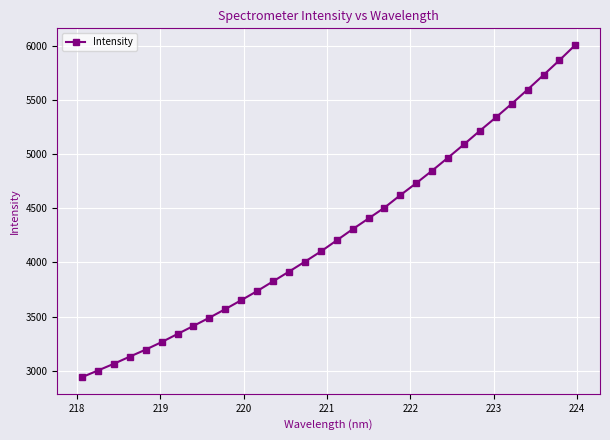

Reading left to right, what are all the values shown in this chart?

2940.0	3001.6	3063.6	3129.7	3194.6	3263.8	3338.9	3413.2	3489.1	3568.6	3650.7	3735.1	3824.8	3914.5	4006.4	4100.5	4203.0	4306.2	4405.3	4505.1	4620.8	4731.6	4847.0	4967.2	5089.5	5215.1	5337.6	5463.9	5595.1	5729.4	5865.6	6006.7